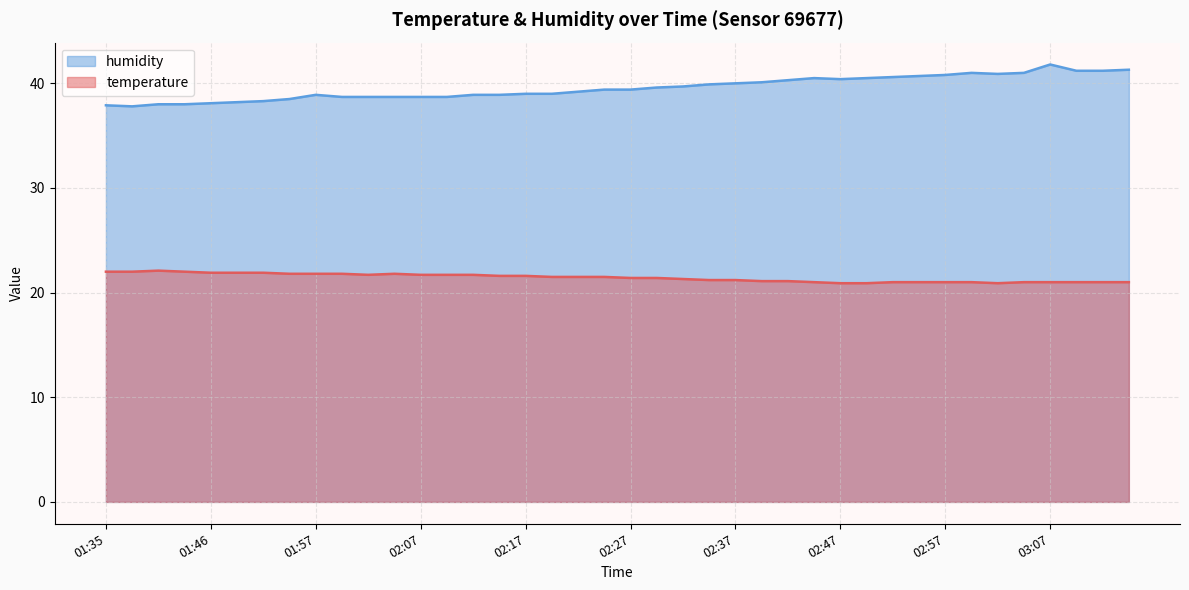

Which label corresponds to the largest value in the chart?

03:07